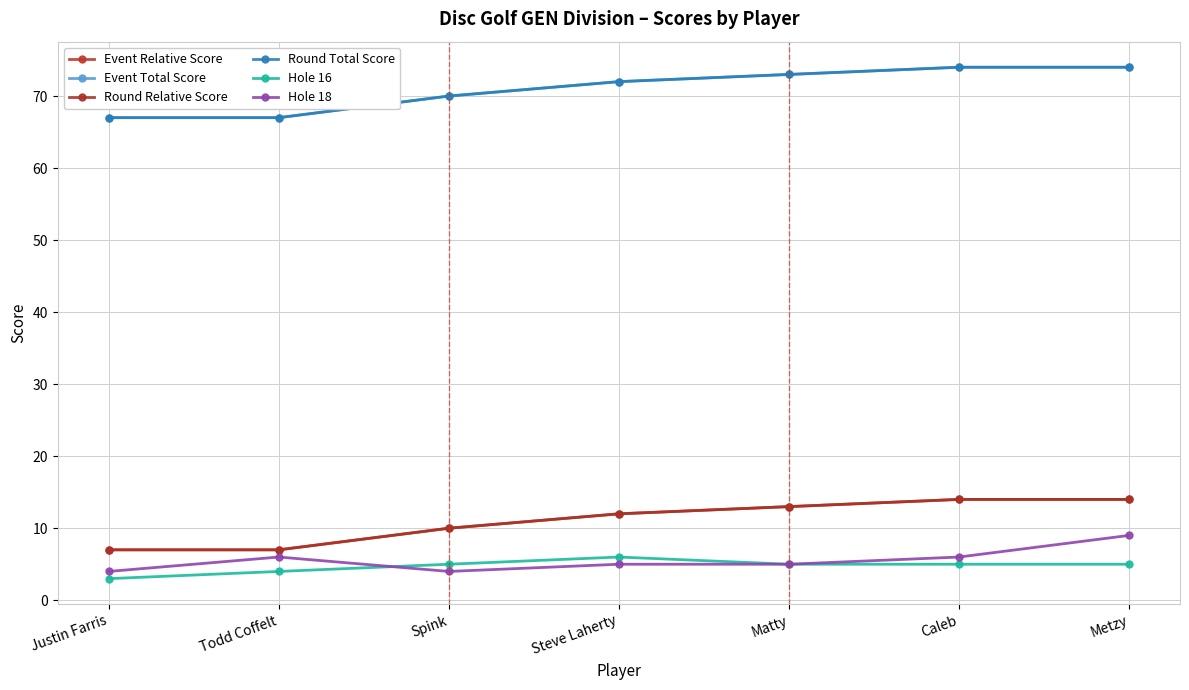

At which category does Hole 16 reach its first local peak?

Steve Laherty